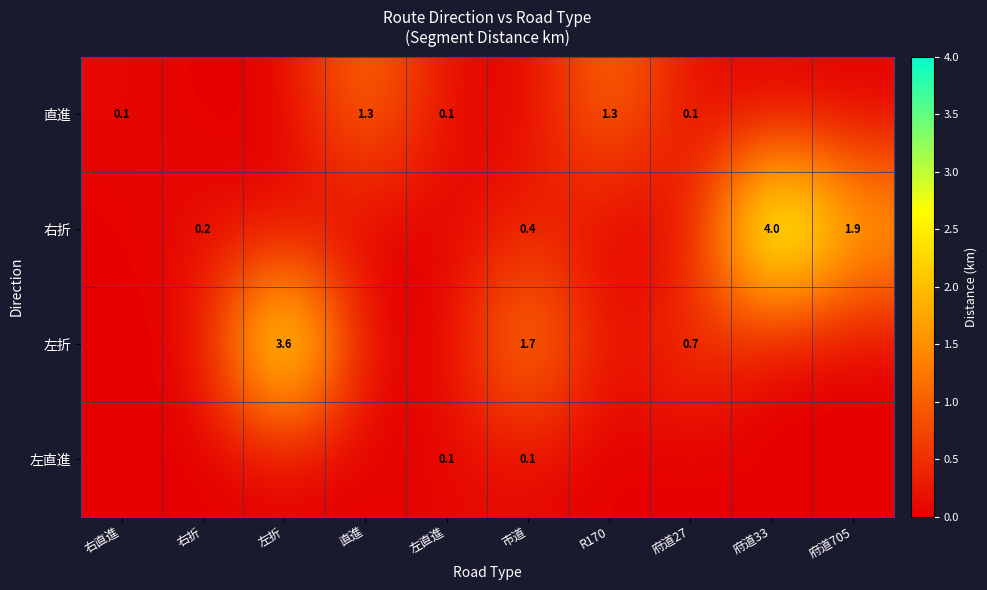

At which category is the sum across all series the highest?

府道33